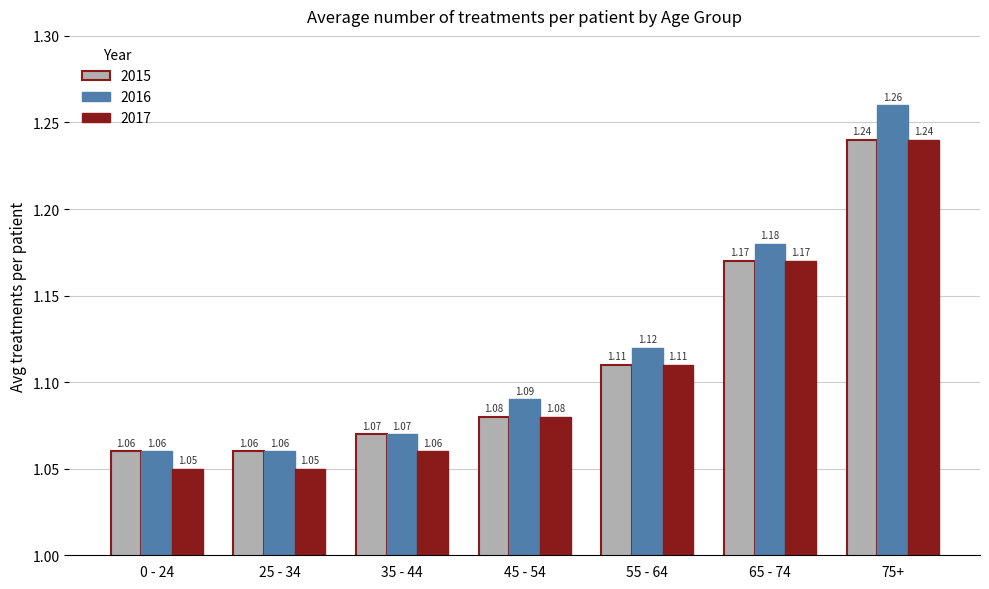

What is the difference between the second highest and second lowest values in the 2016 series?

0.1